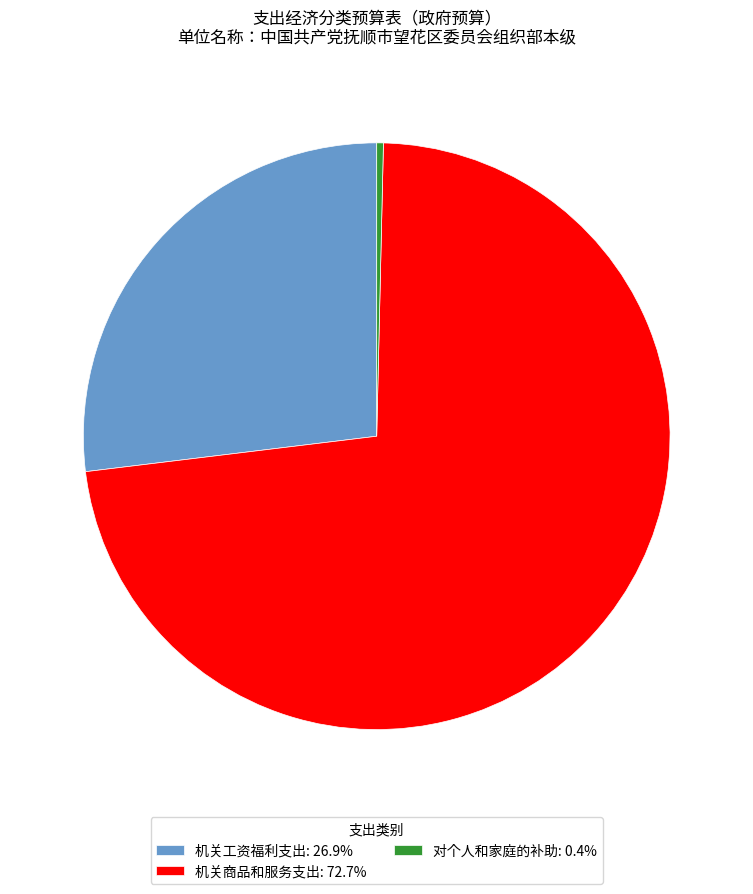

Is 机关商品和服务支出: 72.7% the majority of the pie?

Yes